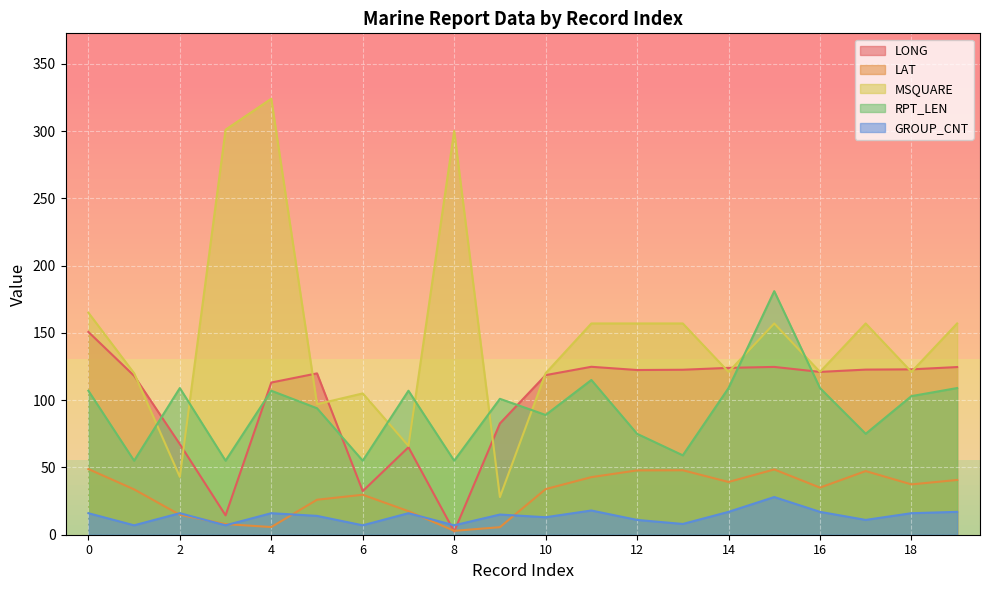

How many values in the GROUP_CNT series are below 16?

10